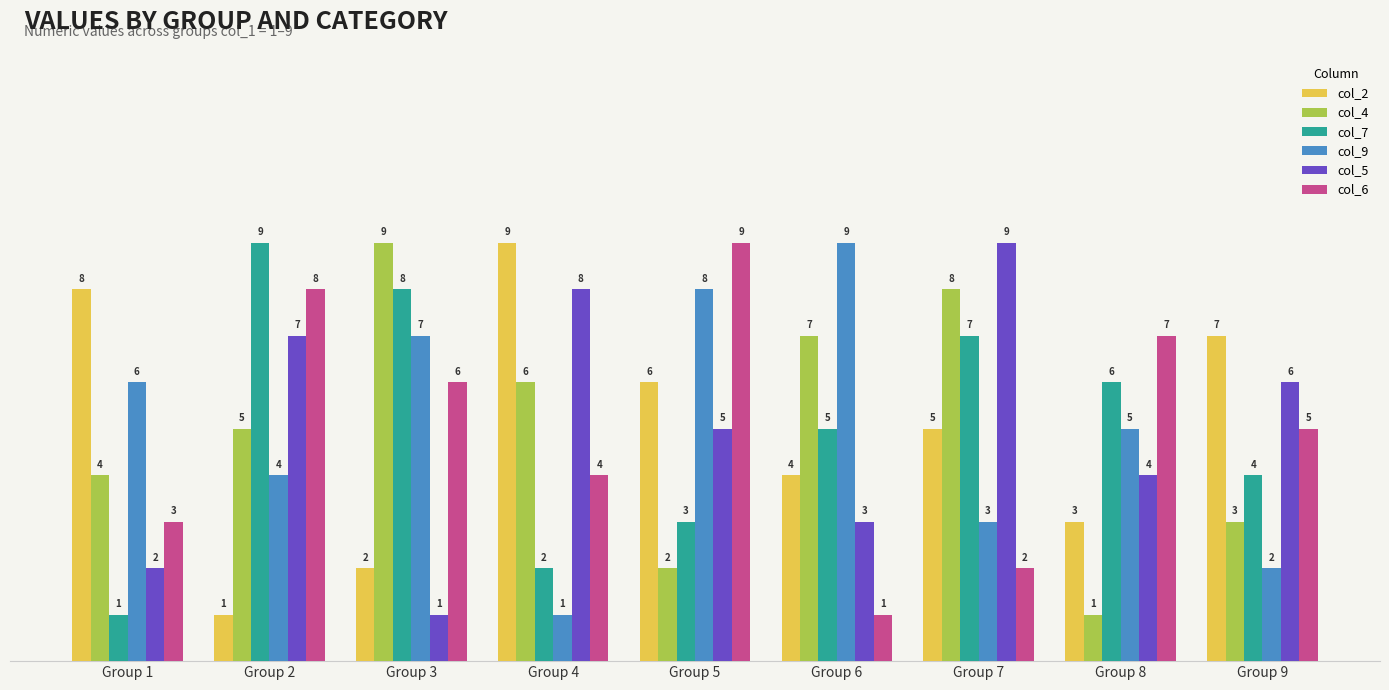

List the labels in order of col_6 value, largest first.

Group 5, Group 2, Group 8, Group 3, Group 9, Group 4, Group 1, Group 7, Group 6